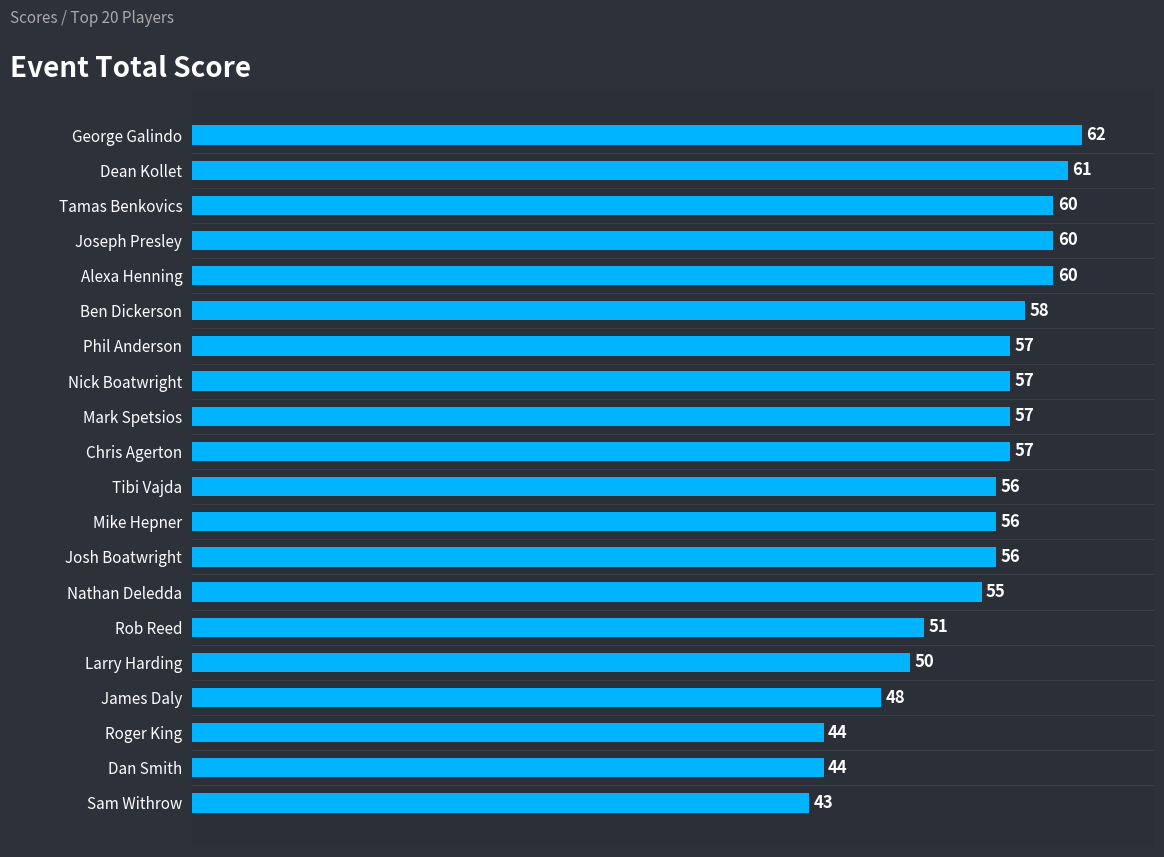

The chart shows a value of 97 at Nathan Deledda. True or false?

False